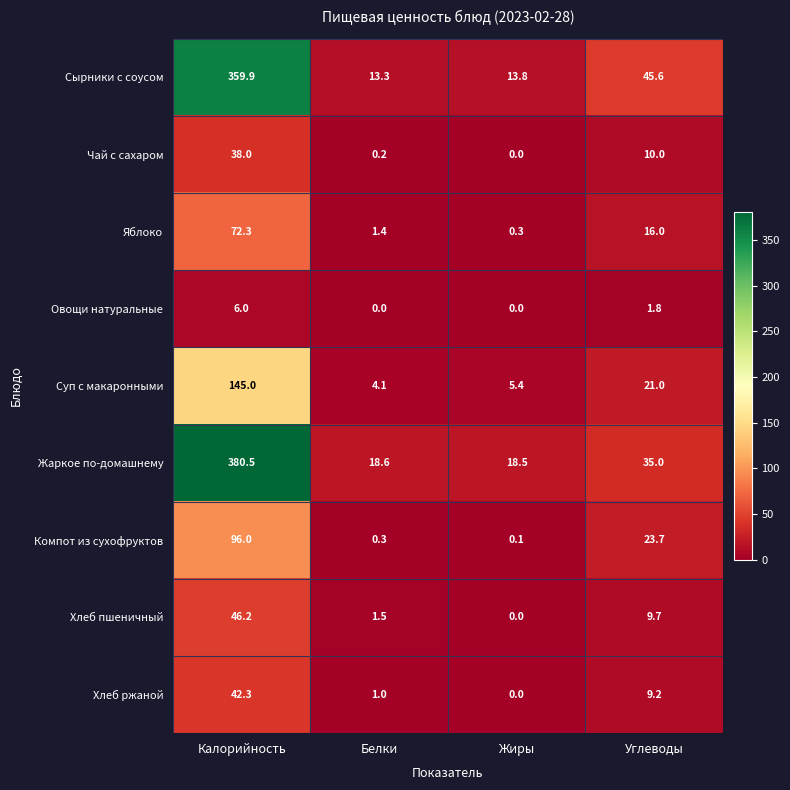

What is the difference between the Хлеб пшеничный values at Белки and Калорийность?

44.7